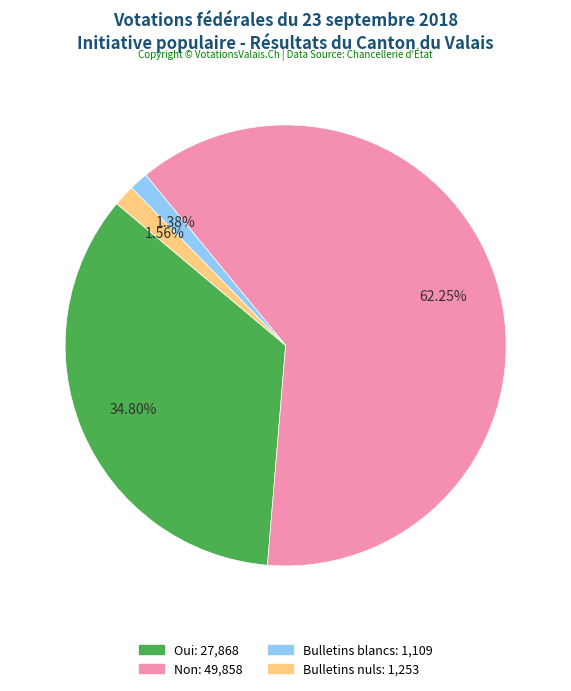

True or false: Oui accounts for 35% of the total.

True